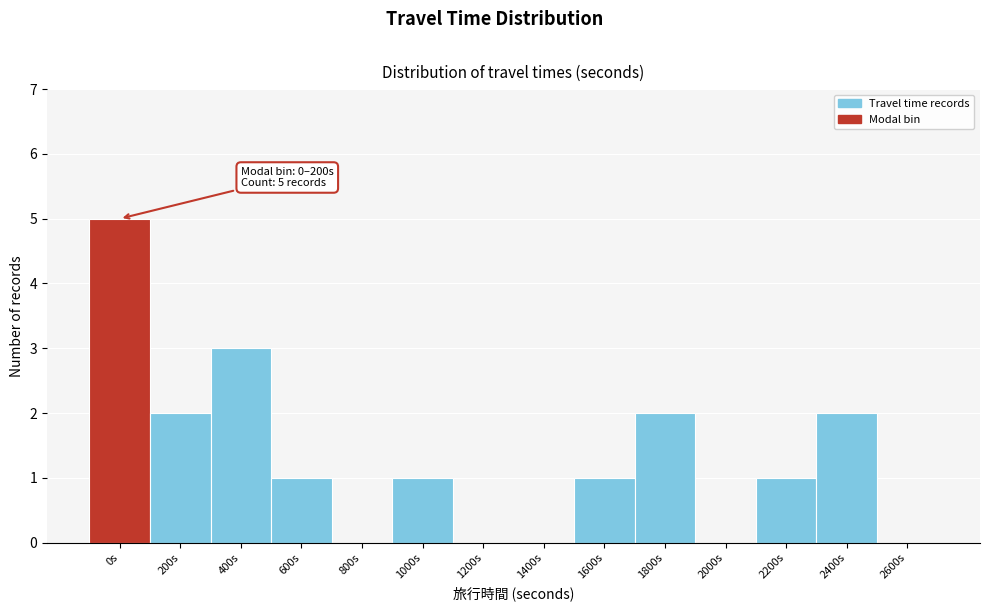

Reading left to right, what are all the values shown in this chart?

0s=5	200s=2	400s=3	600s=1	800s=0	1000s=1	1200s=0	1400s=0	1600s=1	1800s=2	2000s=0	2200s=1	2400s=2	2600s=0